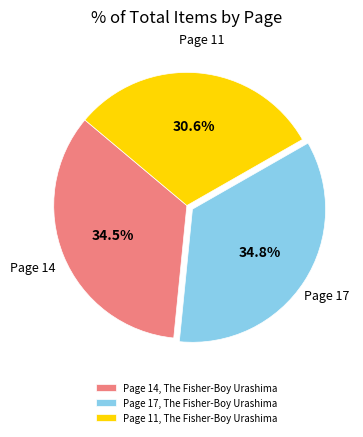

Is there a majority slice in this chart?

No